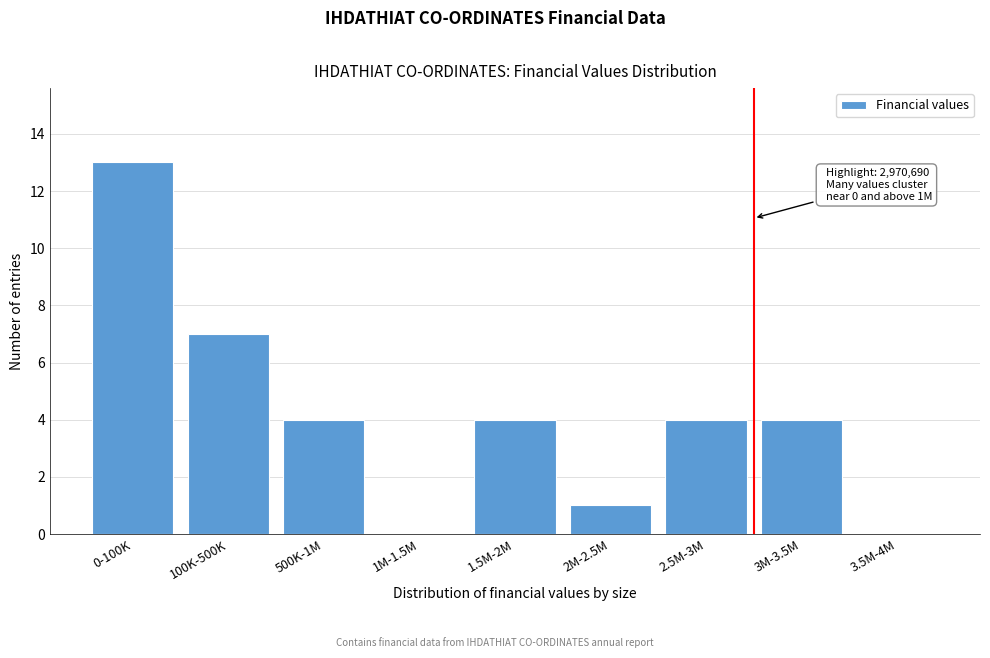

Reading right to left, list all the values displayed in this chart.

3.5M-4M=0	3M-3.5M=4	2.5M-3M=4	2M-2.5M=1	1.5M-2M=4	1M-1.5M=0	500K-1M=4	100K-500K=7	0-100K=13